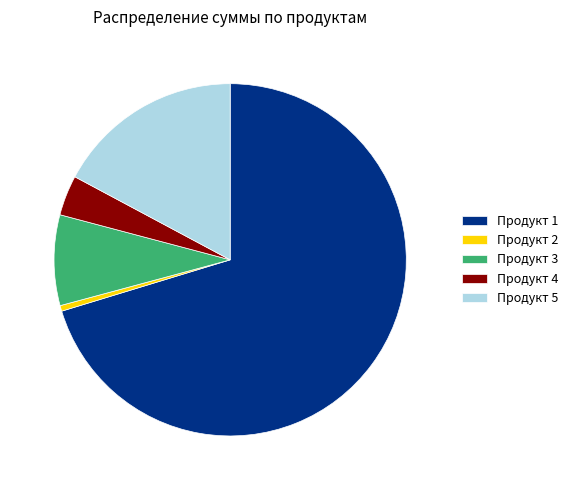

What is the ratio of the value at Продукт 1 to the value at Продукт 4?

19.0